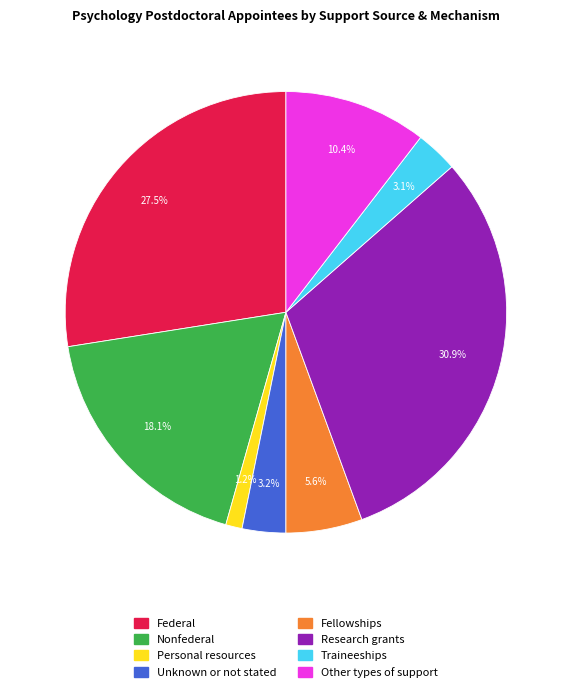

To the nearest percent, what is the difference between the Nonfederal and Unknown or not stated slice percentages?

15%